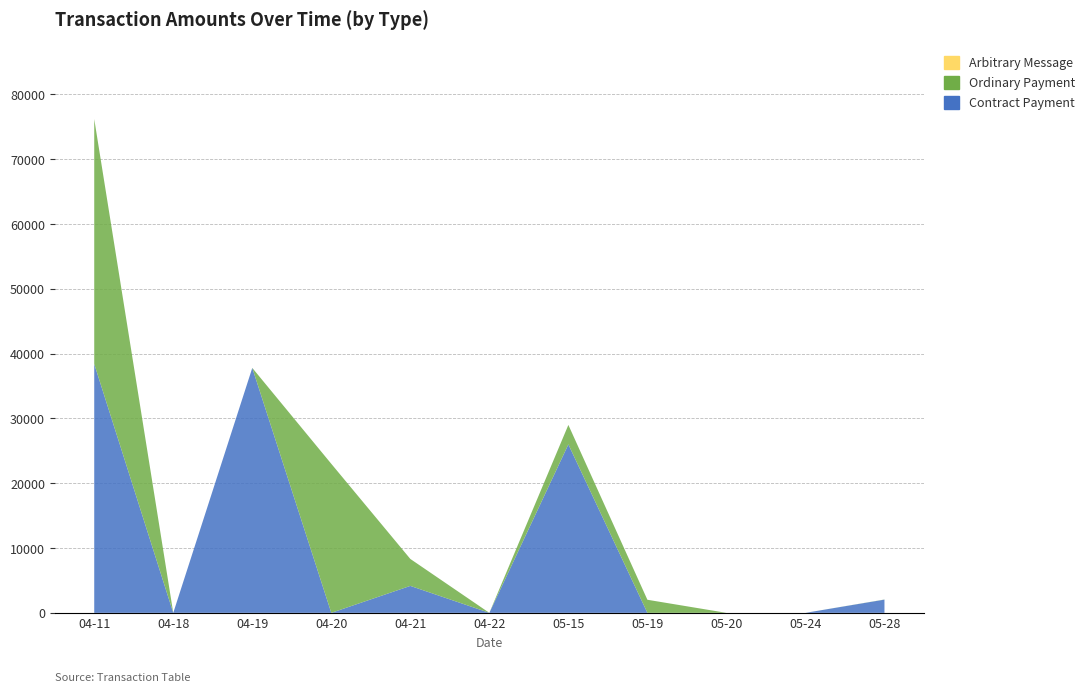

Reading right to left, what are all the values shown in this chart?

Contract Payment: 2040.1	0.0	0.0	0.0	26000.1	0.0	4160.0	0.0	37800.0	0.0	38412.5
Ordinary Payment: 20.4	0.0	0.0	2020.1	3000.4	0.0	4160.7	23000.1	0.2	0.0	37800.1
Arbitrary Message: 0.0	0.0	0.0	0.0	0.0	0.0	0.0	0.0	0.0	0.0	0.0